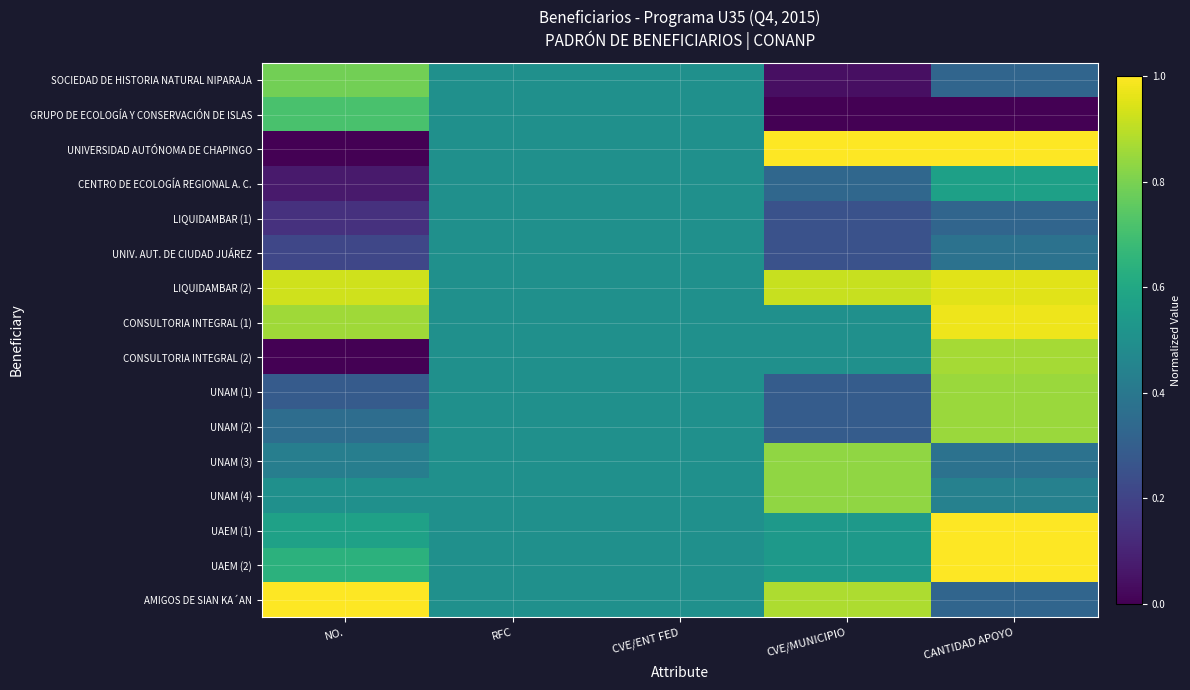

At how many categories does at least one series exceed 0?

5